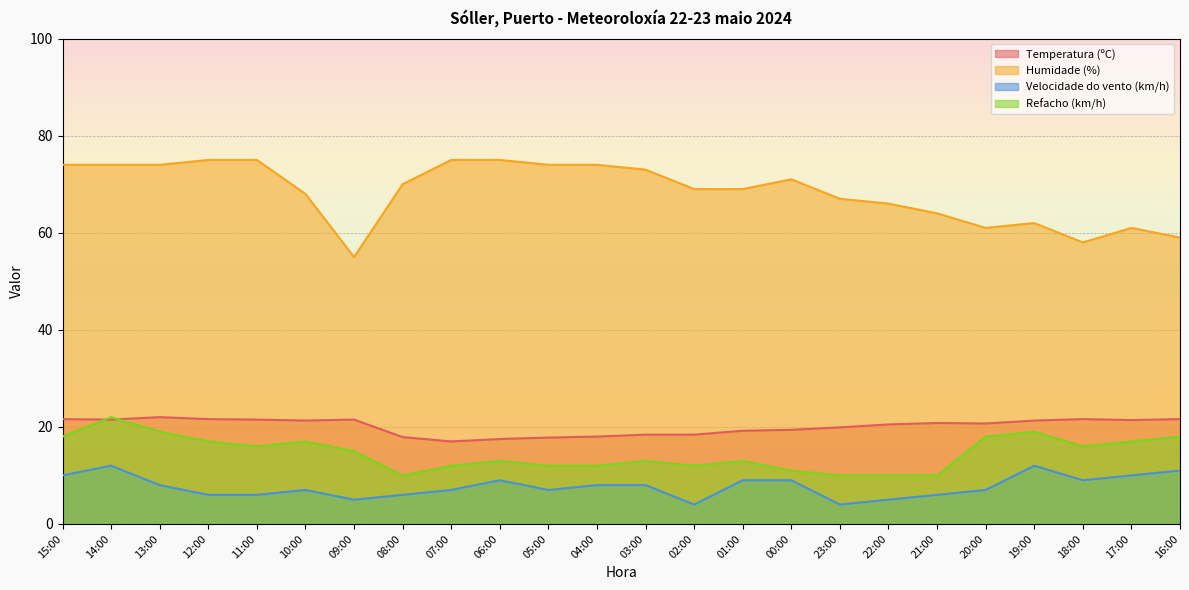

What is the highest value of the Temperatura (ºC) series?

22.0